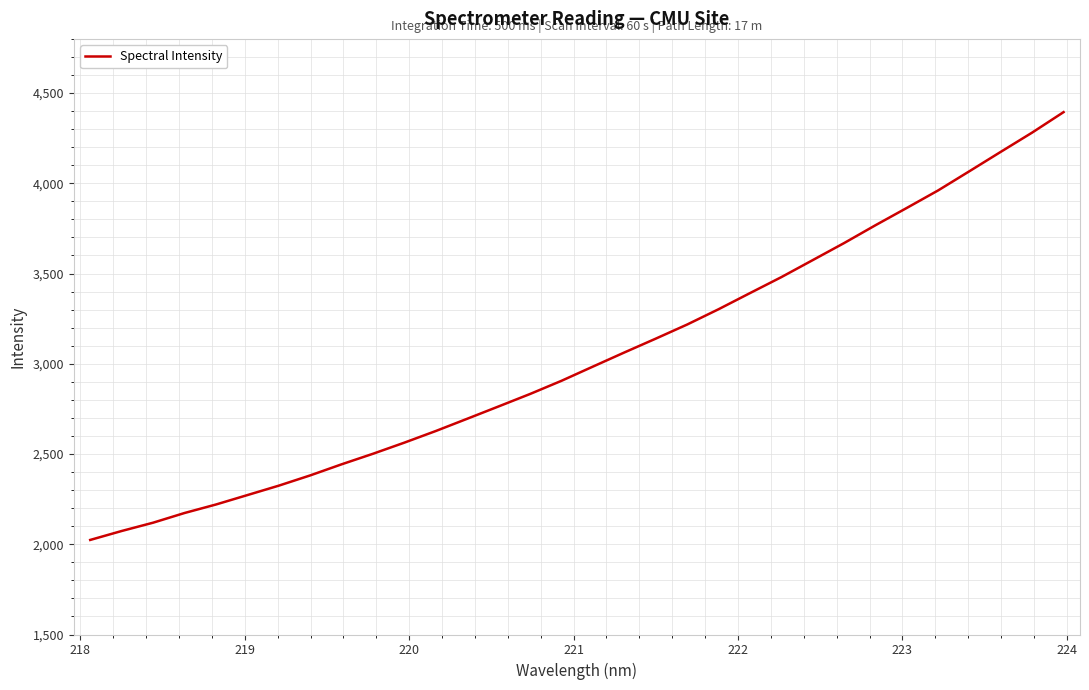

Count the number of data series in this chart.

1